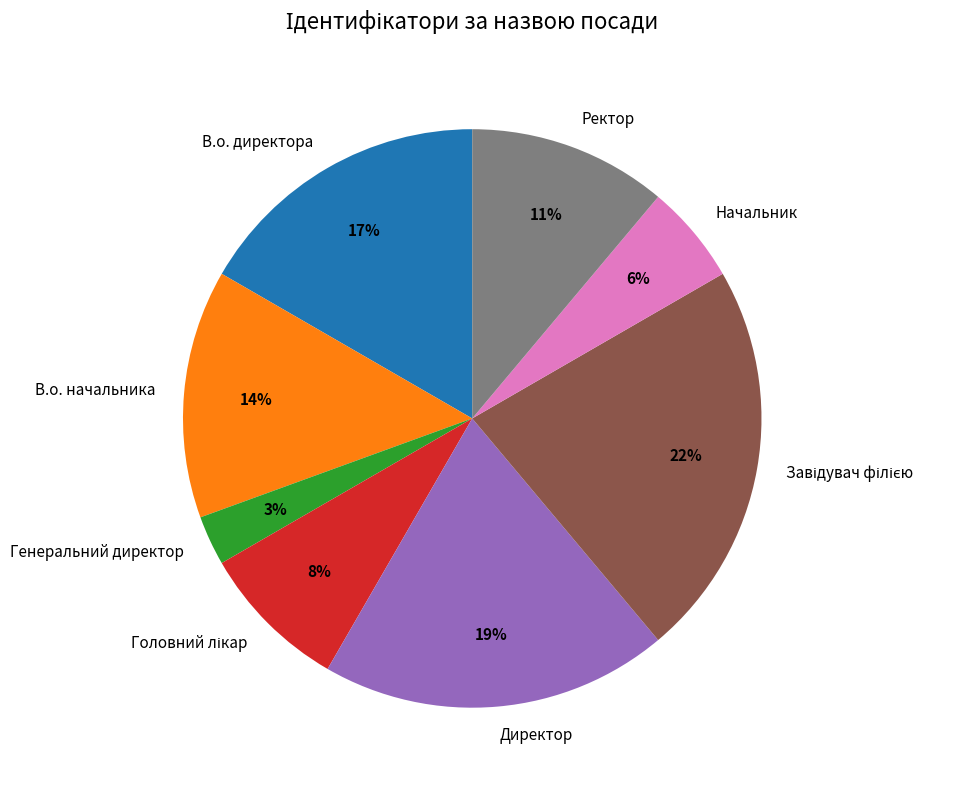

Is the sum of В.о. начальника and Директор greater than half?

No